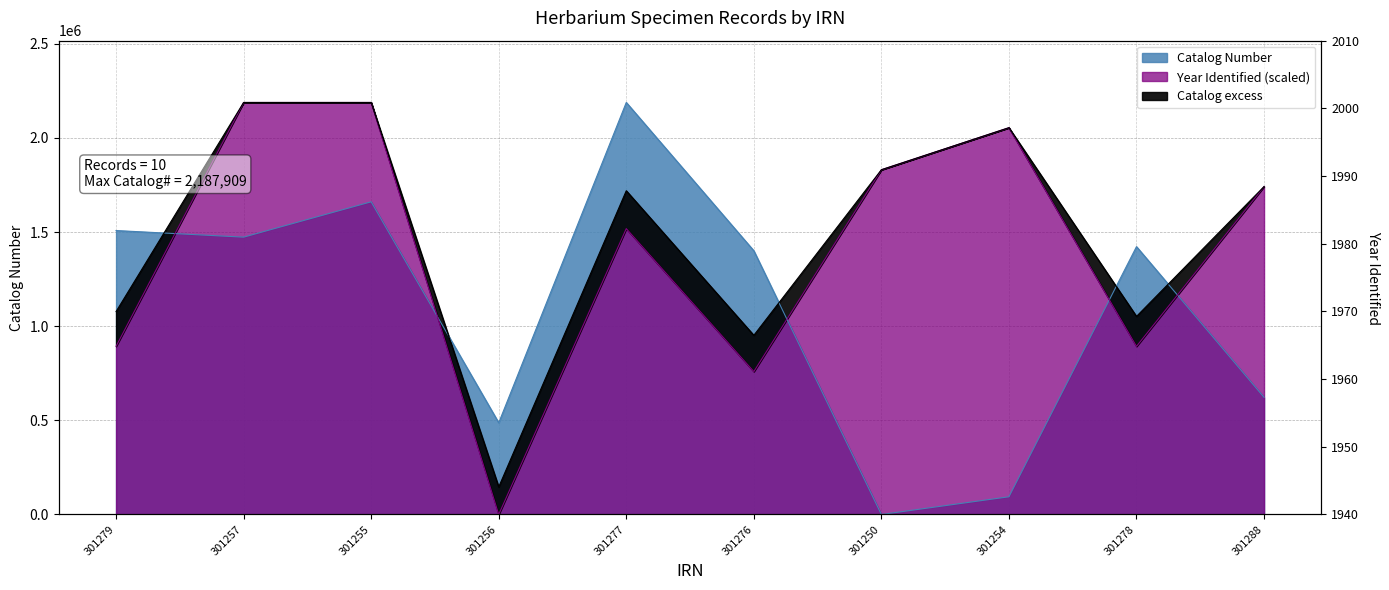

At how many categories does at least one series exceed 1845435?

4